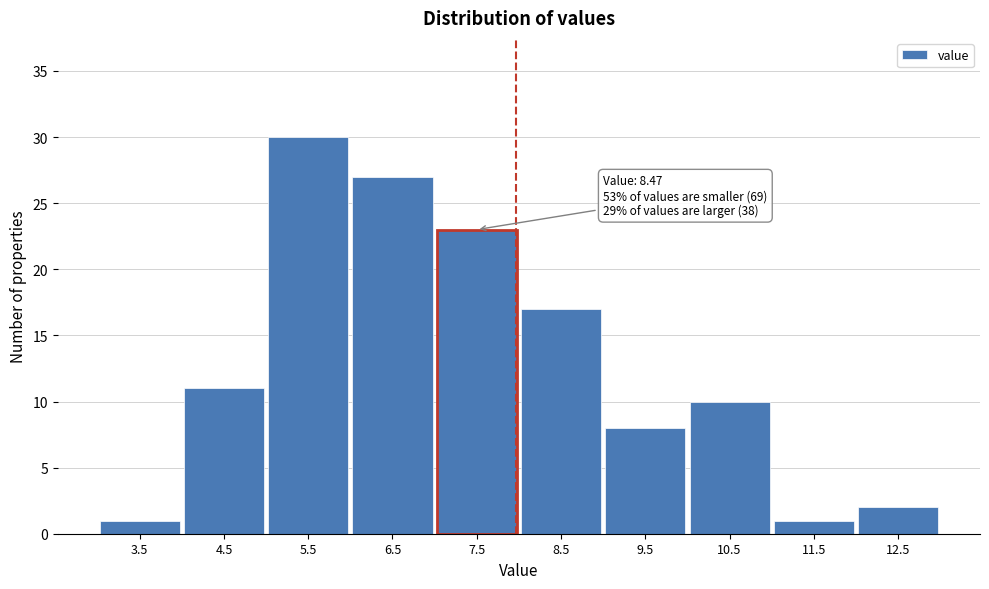

Reading right to left, what are all the values shown in this chart?

12.5=2	11.5=1	10.5=10	9.5=8	8.5=17	7.5=23	6.5=27	5.5=30	4.5=11	3.5=1